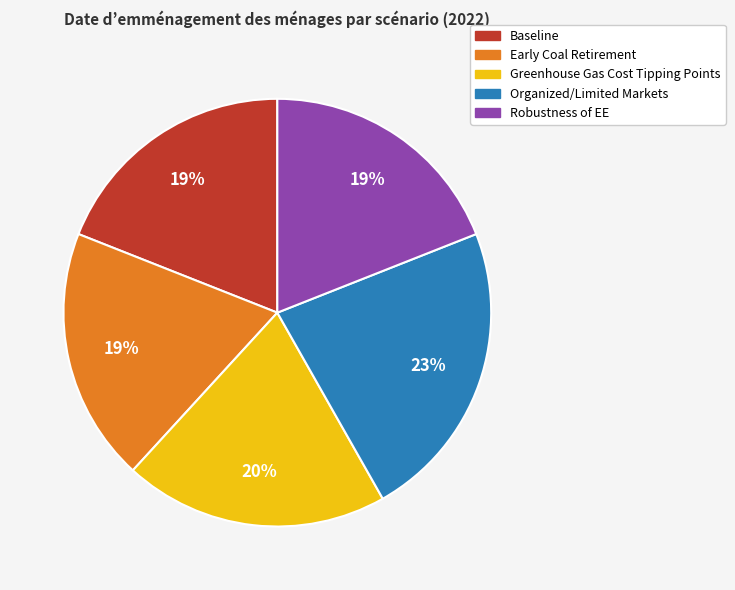

What is the largest slice in the pie chart?

Organized/Limited Markets